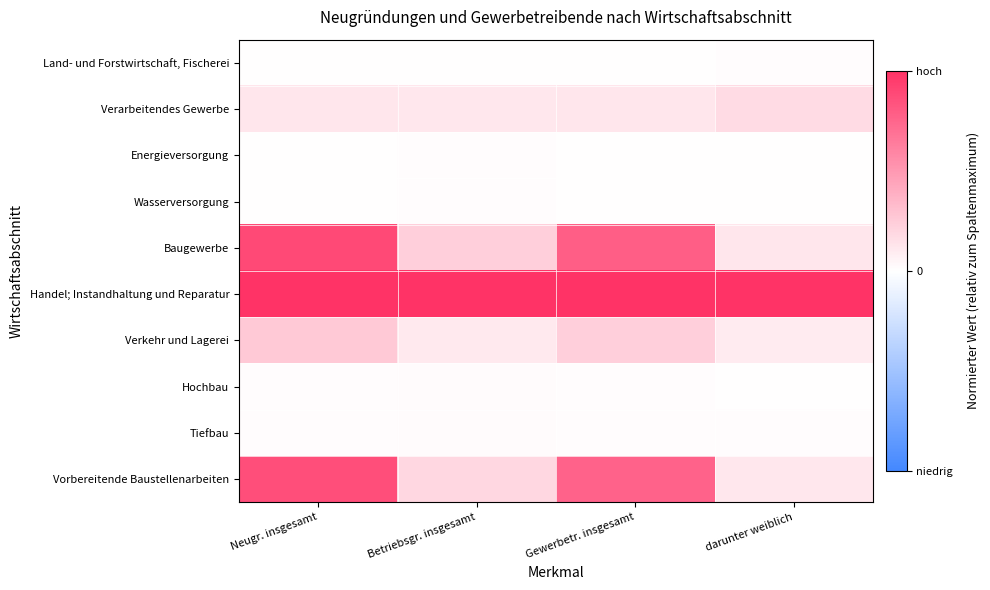

Rank the series at darunter weiblich from highest to lowest value.

Handel; Instandhaltung und Reparatur, Verarbeitendes Gewerbe, Baugewerbe, Vorbereitende Baustellenarbeiten, Verkehr und Lagerei, Land- und Forstwirtschaft, Fischerei, Tiefbau, Energieversorgung, Wasserversorgung, Hochbau